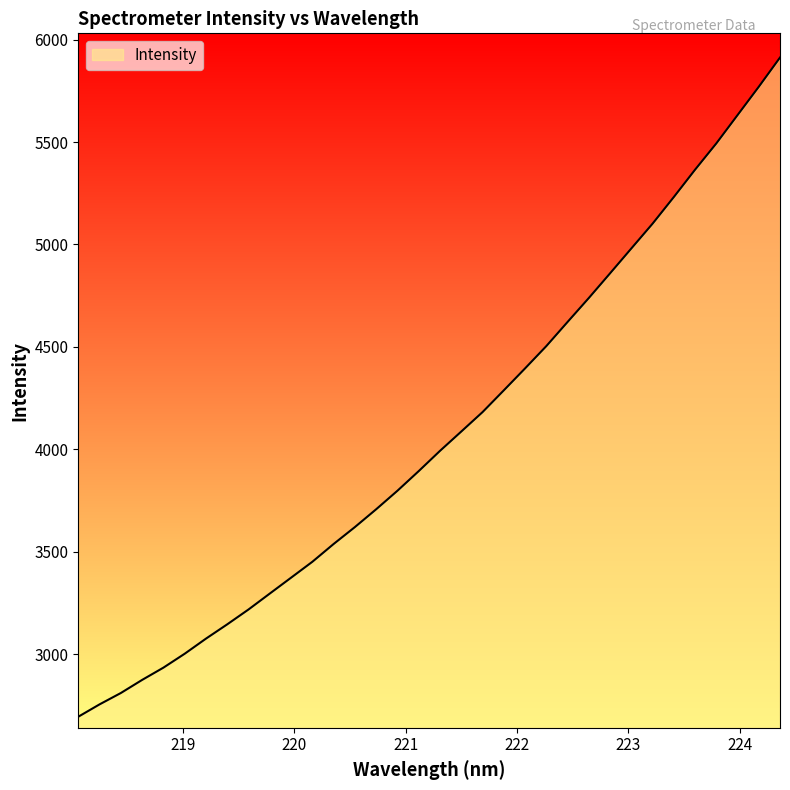

True or false: there are more than 2 points higher than both neighbors.

False